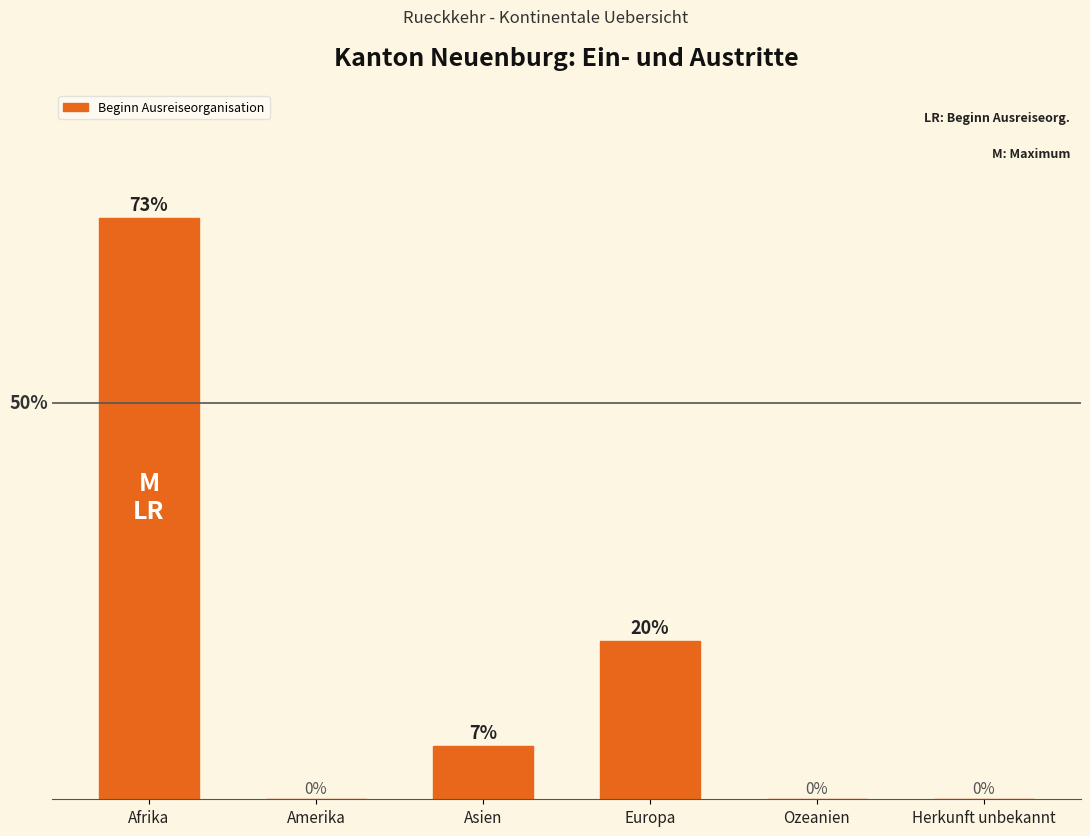

Where is the data nearest to the value 36?

Europa